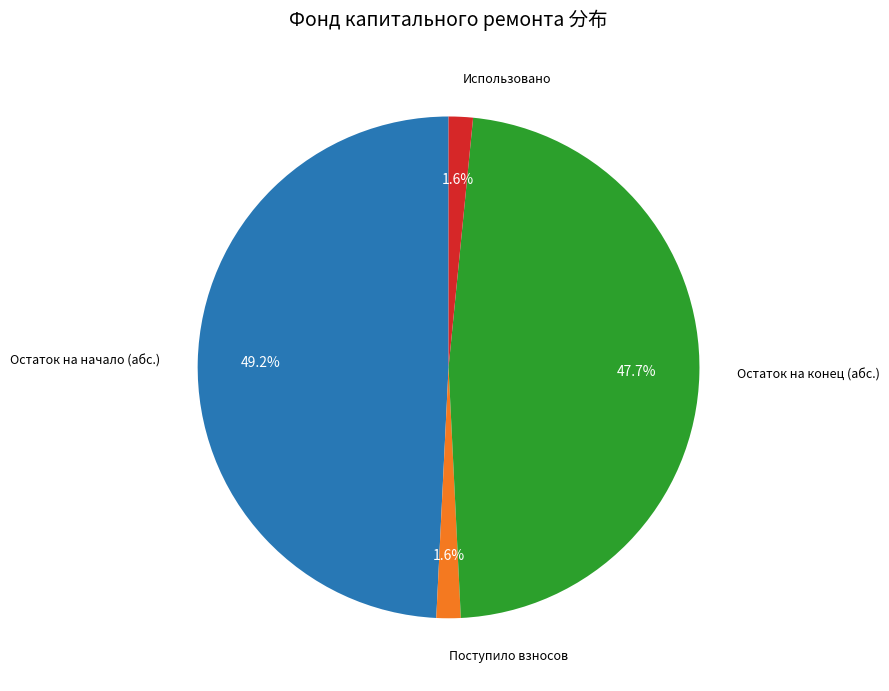

Is there any slice that represents more than half of the pie?

No